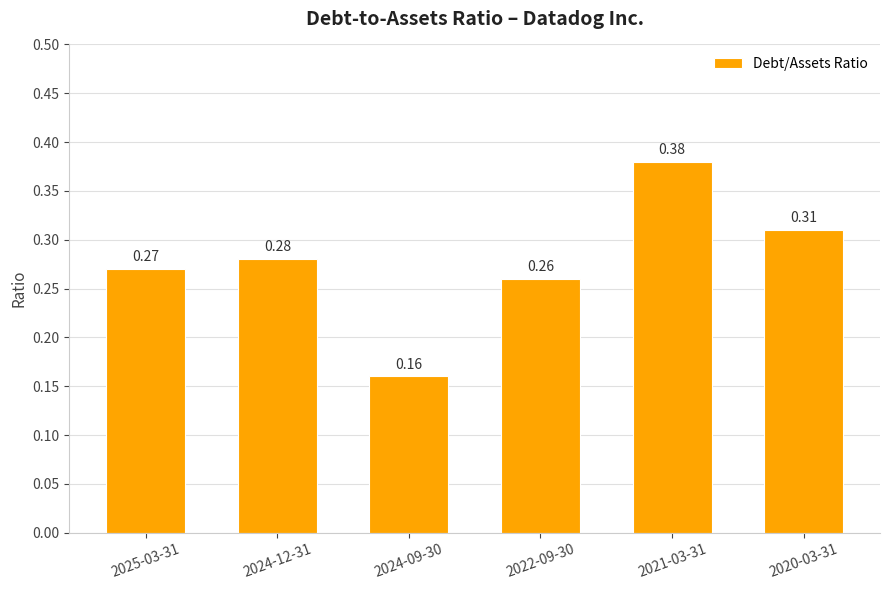

True or false: the data shows 0.1 at 2024-12-31.

False